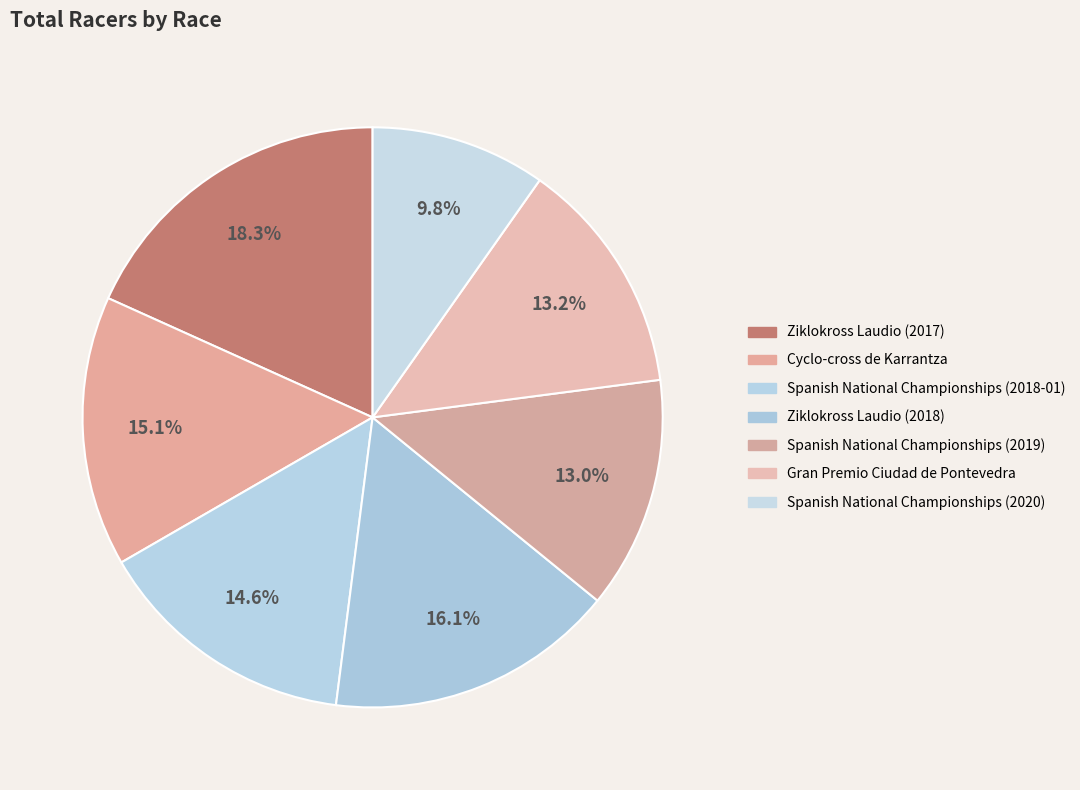

Is it true that Cyclo-cross de Karrantza is 30% of the pie?

False